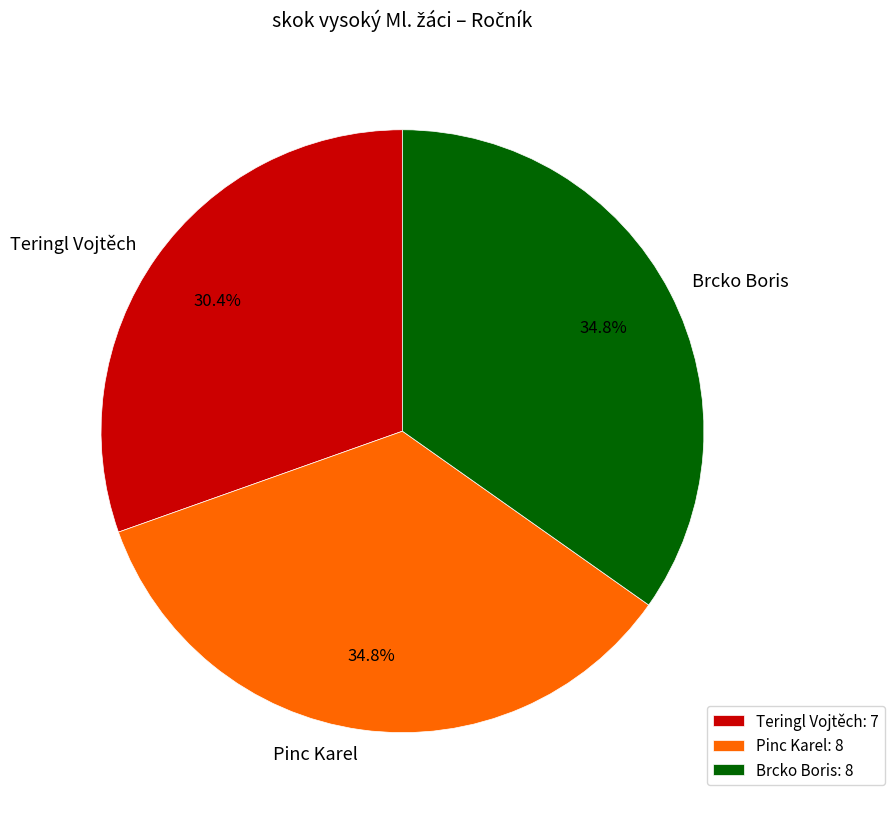

Is Brcko Boris the majority of the pie?

No